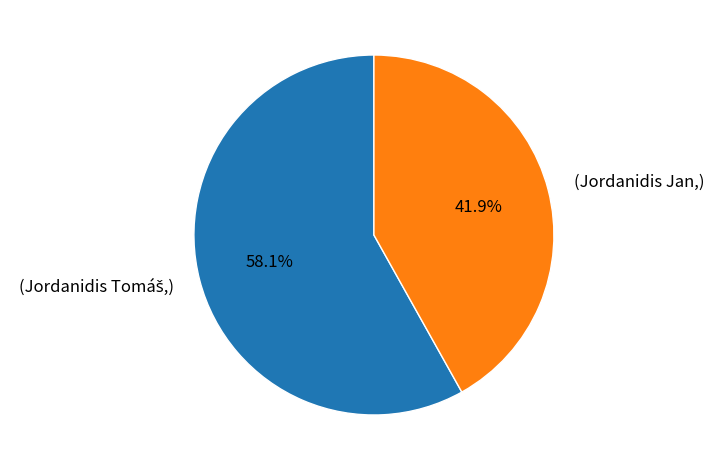

Does any single category account for the majority?

Yes